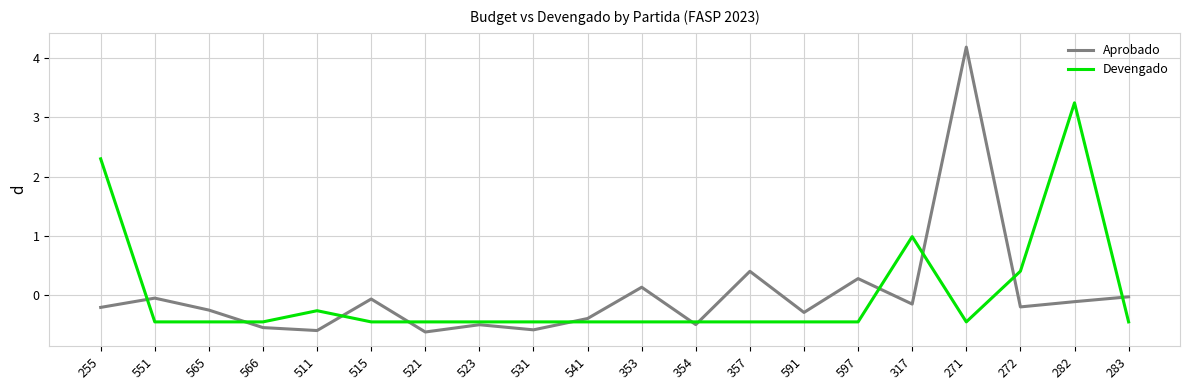

What are all the series names shown in the legend?

Aprobado, Devengado